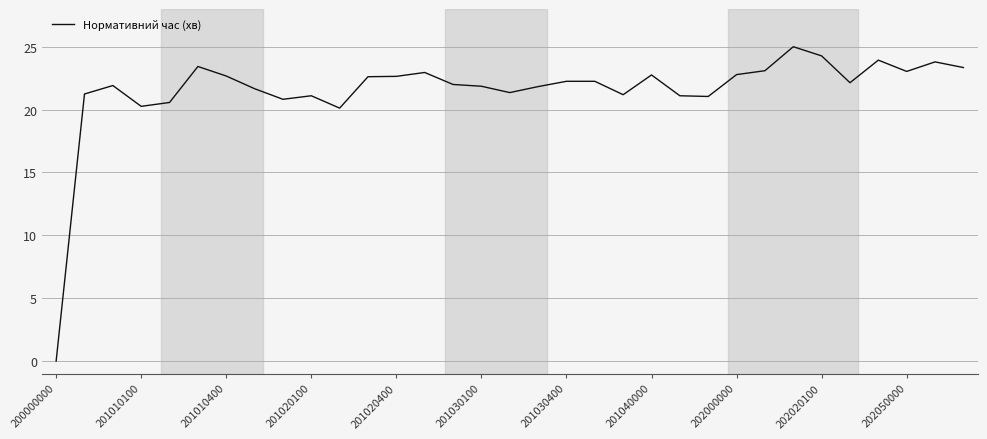

What is the greatest value displayed?

25.0